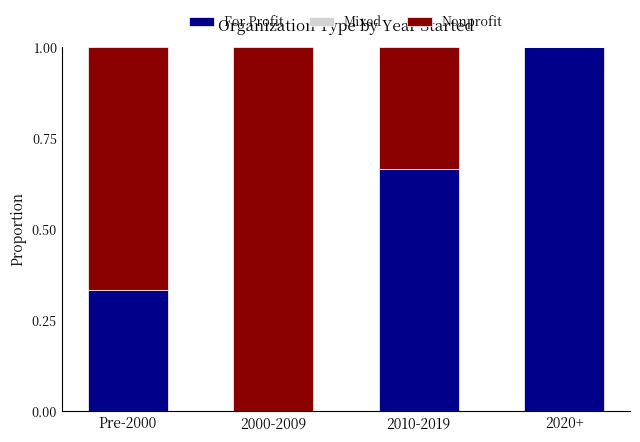

Which category has the highest value in the For Profit series?

2020+